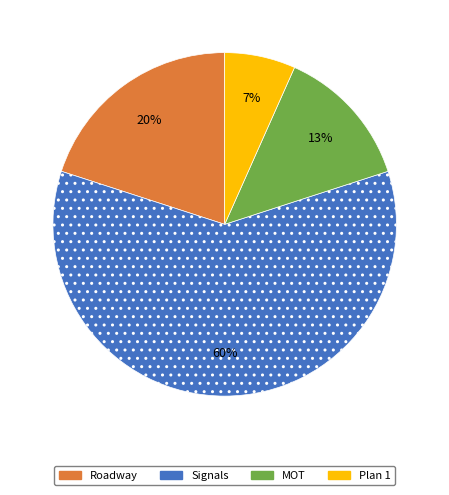

Count the number of slices in the pie.

4